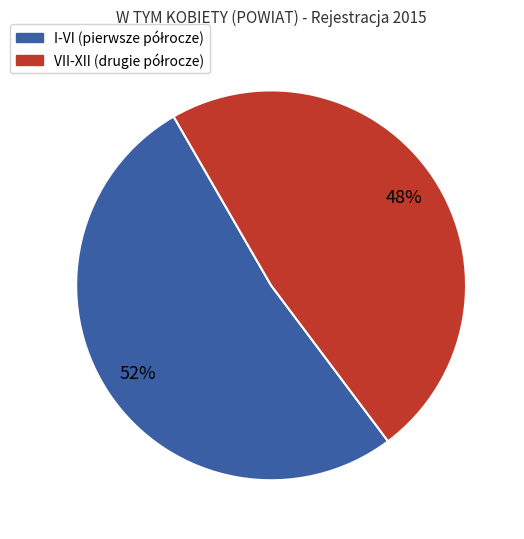

How many segments does this pie chart have?

2